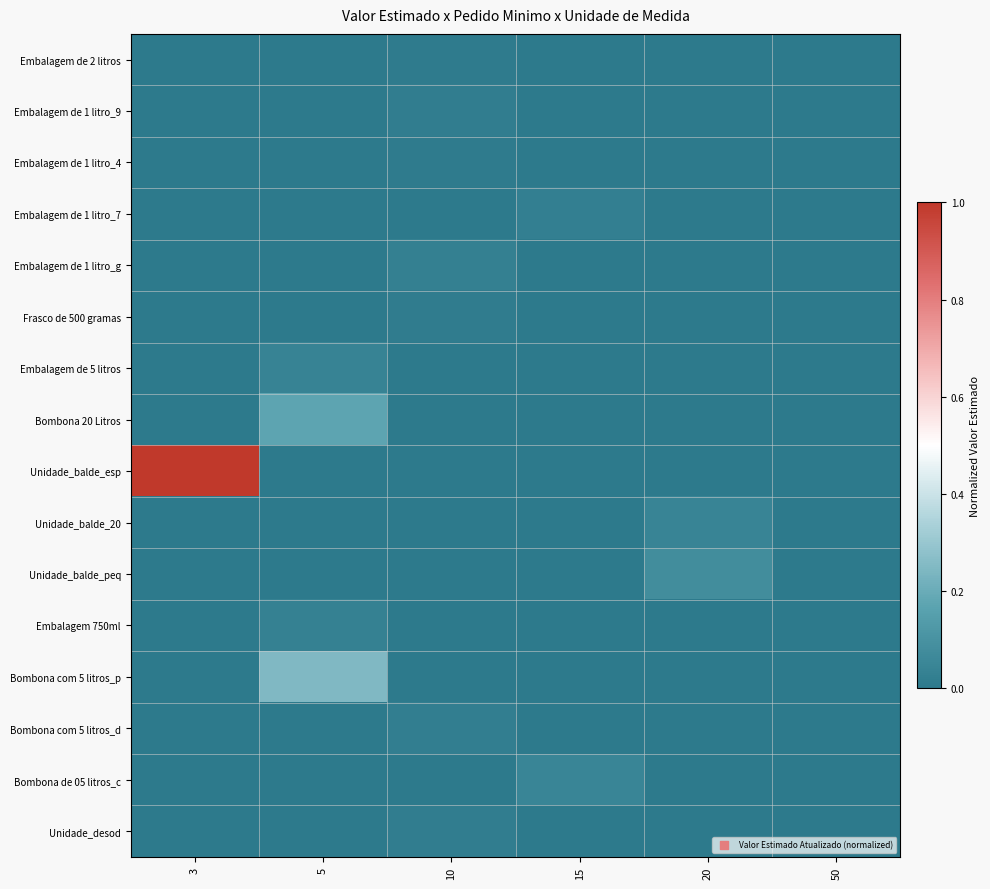

How many series are shown in this chart?

16